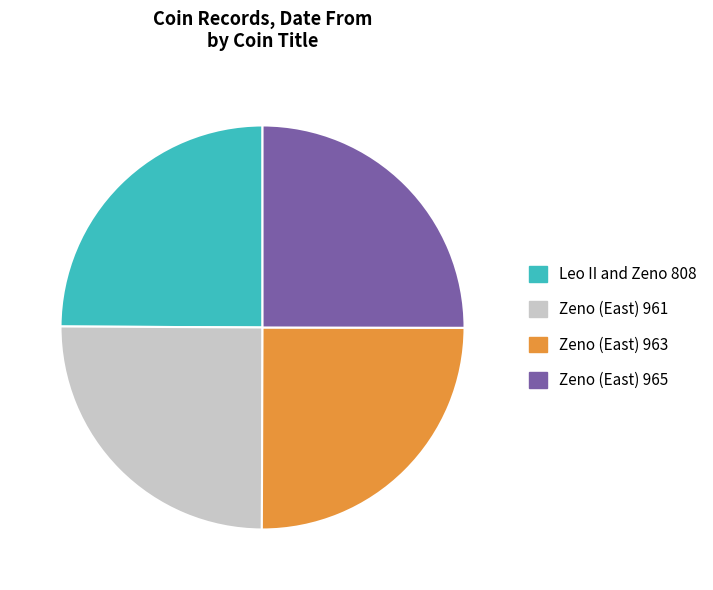

Is it true that Zeno (East) 961 is 13% of the pie?

False